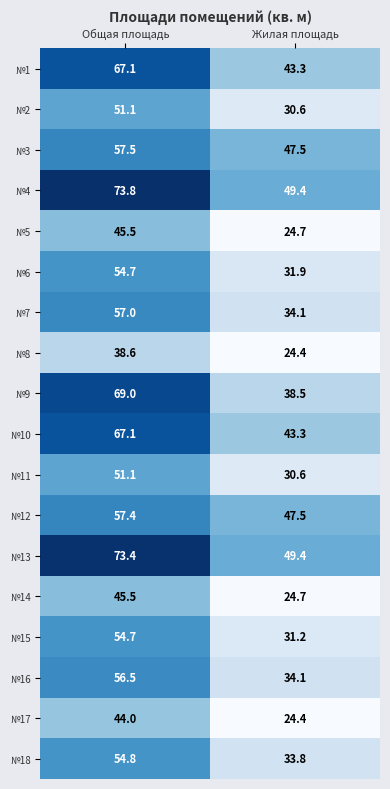

What is the greatest value displayed?

73.8